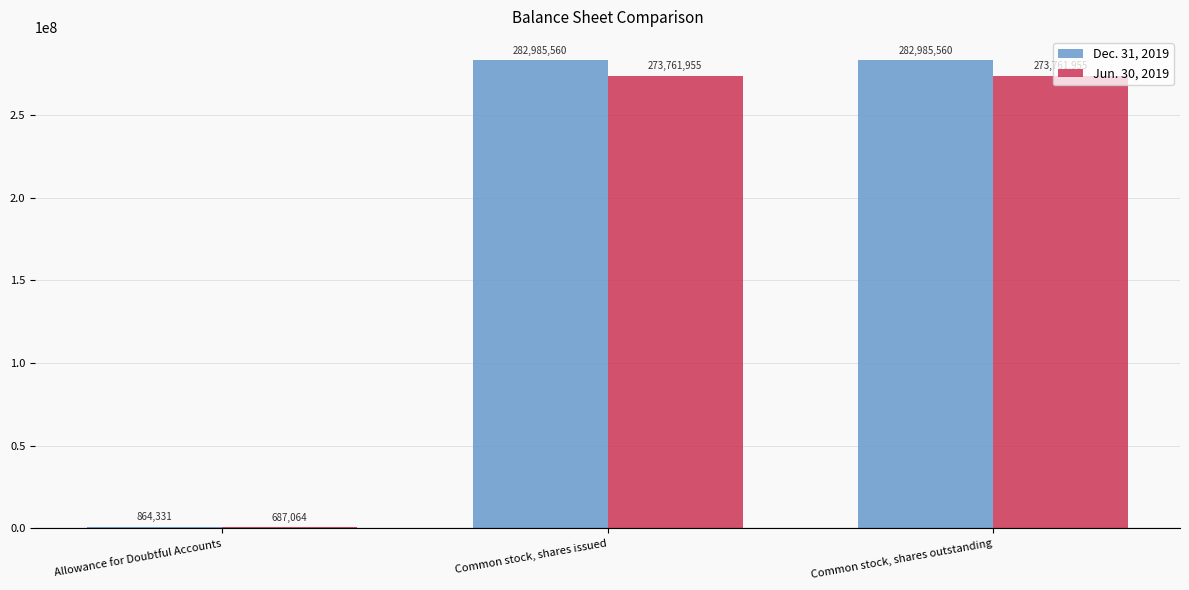

What is the sum of all Jun. 30, 2019 values?

548210974